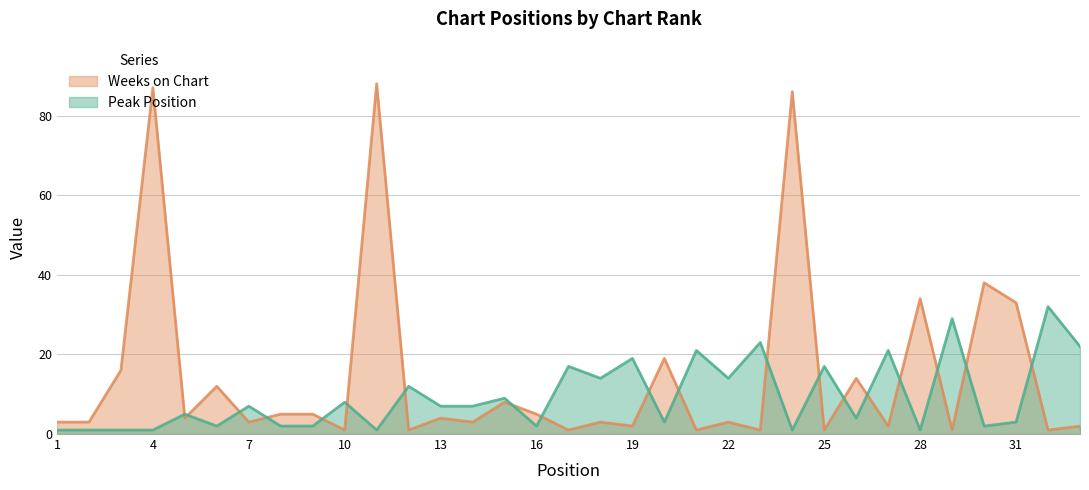

At which category does Weeks on Chart reach its first local valley?

5